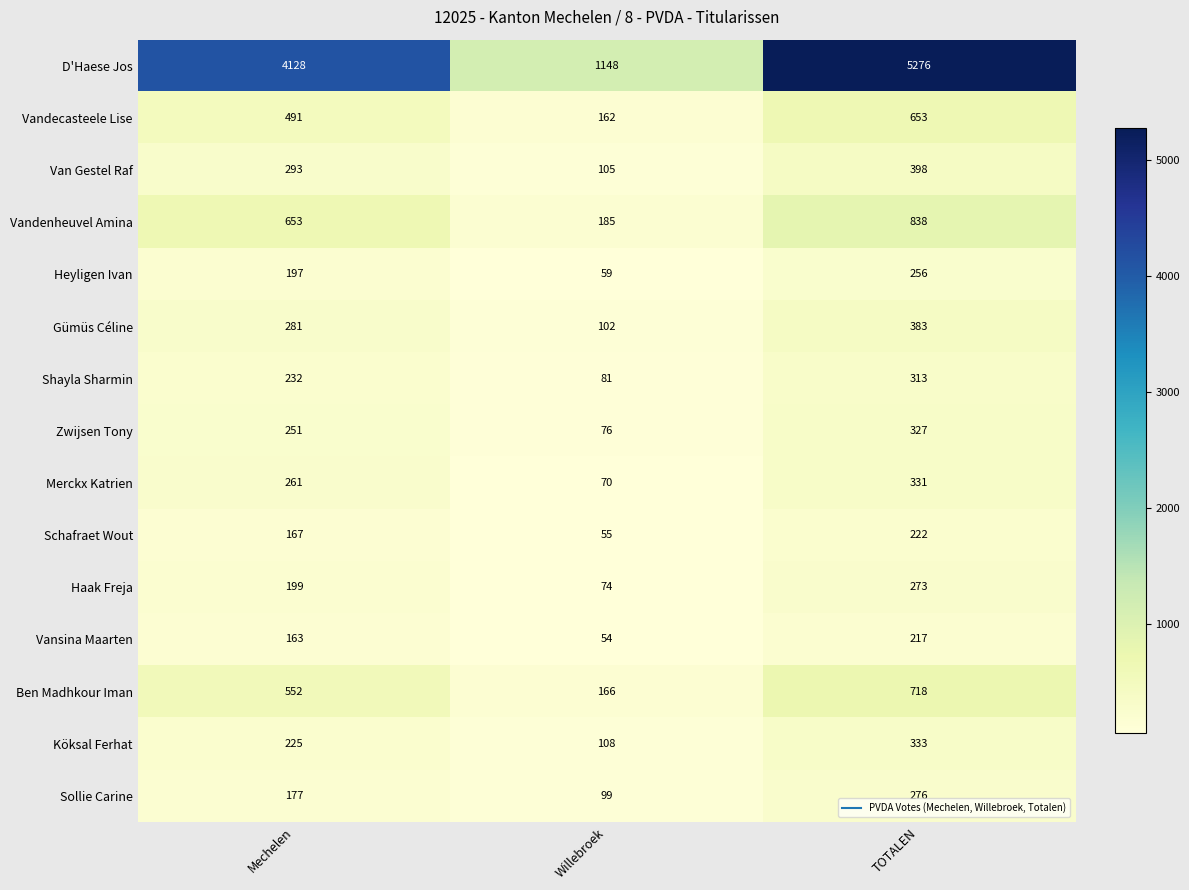

What is the spread (max minus min) of values at Mechelen?

3965